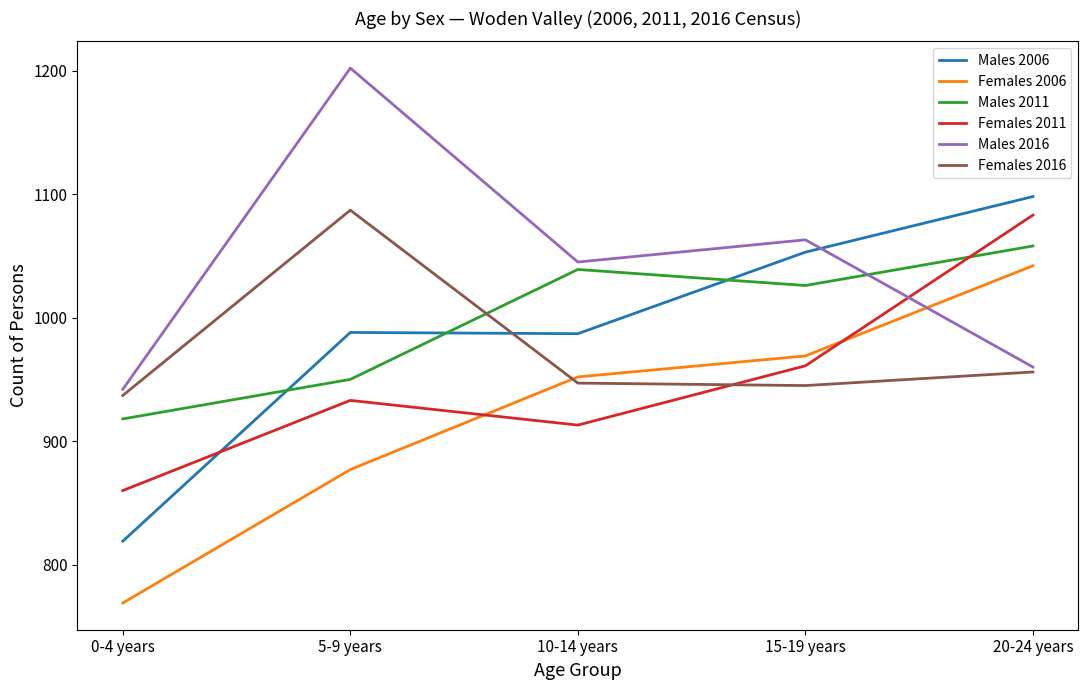

How many values in the Females 2006 series are below 952?

2